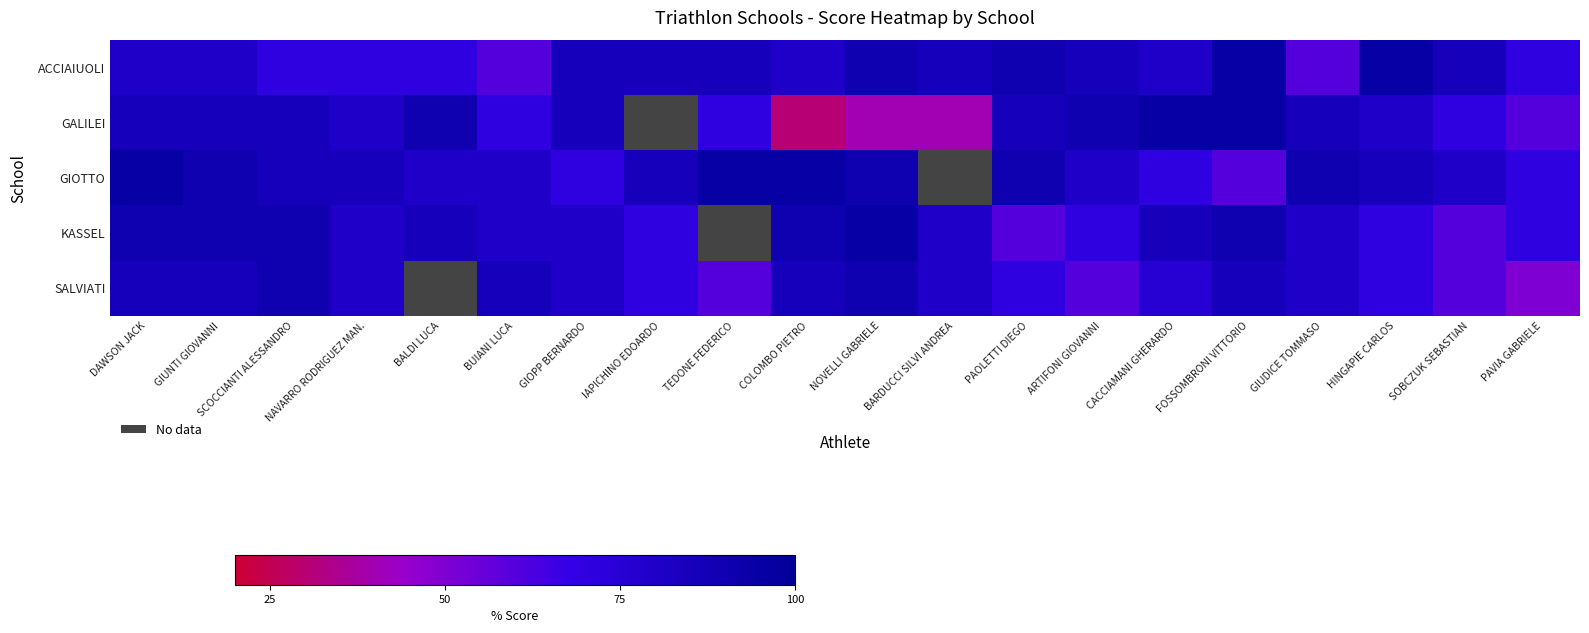

Which series has the largest range (max minus min)?

GALILEI